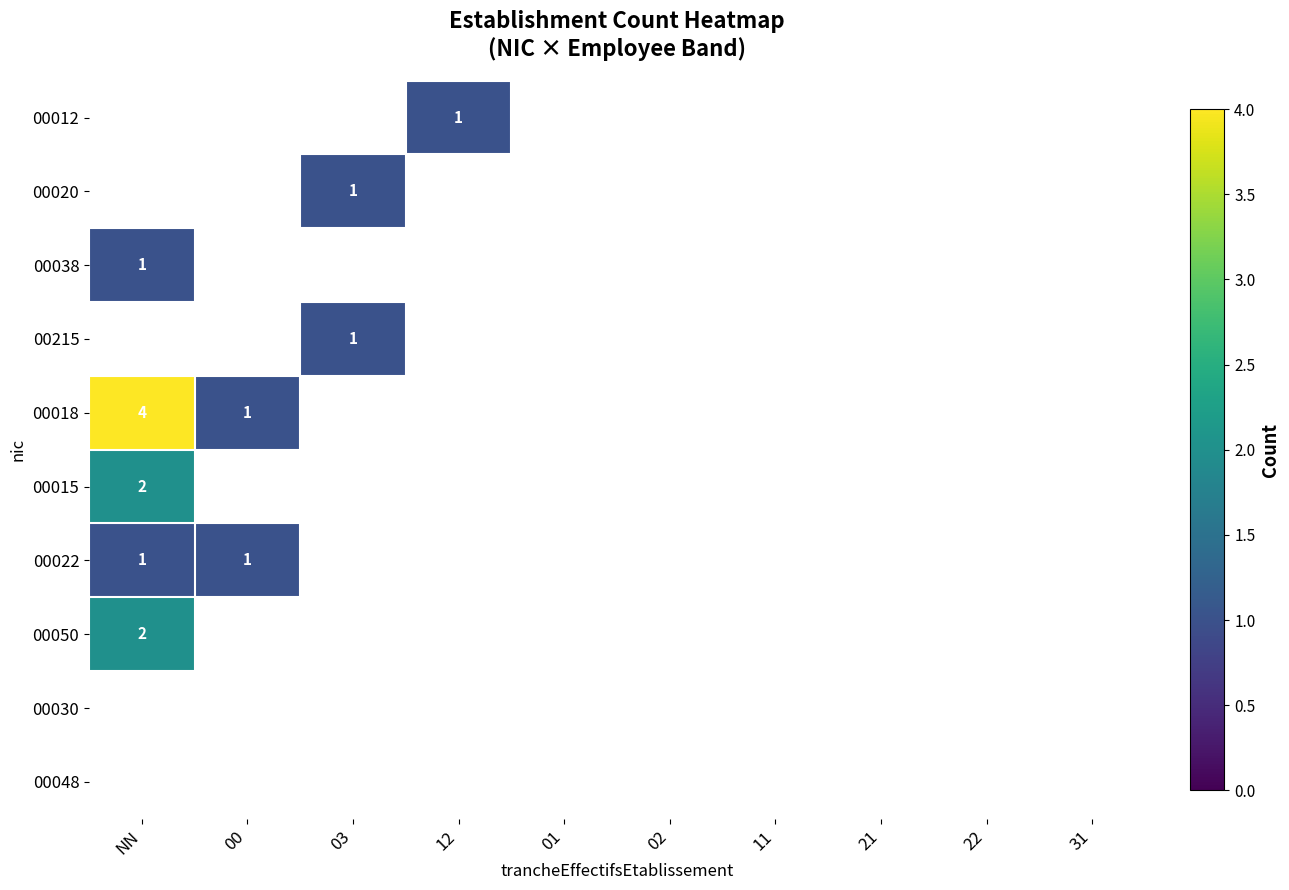

At which label does 00020 reach its peak?

03